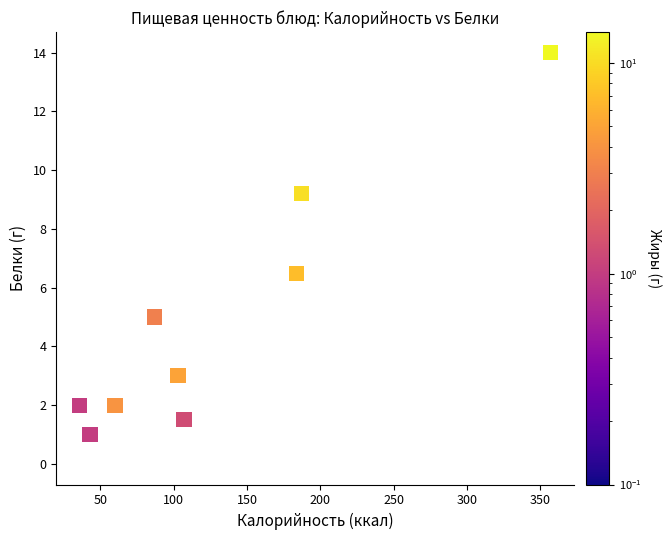

What Y value in the scatter plot is closest to 7?

6.5